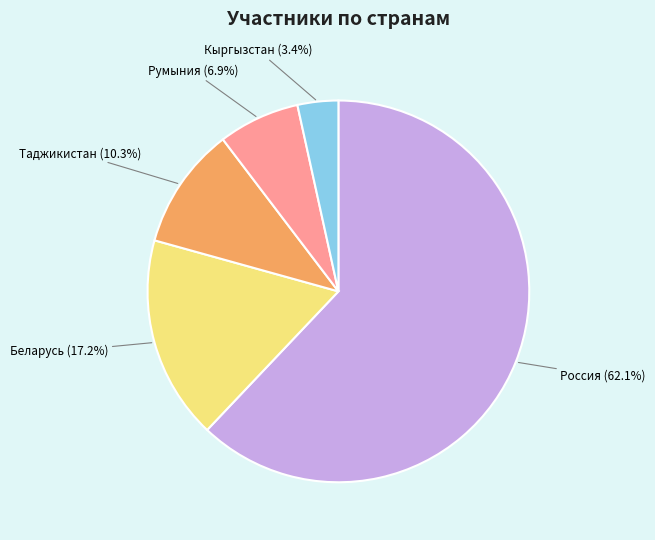

Rank the categories by value from lowest to highest.

Кыргызстан, Румыния, Таджикистан, Беларусь, Россия